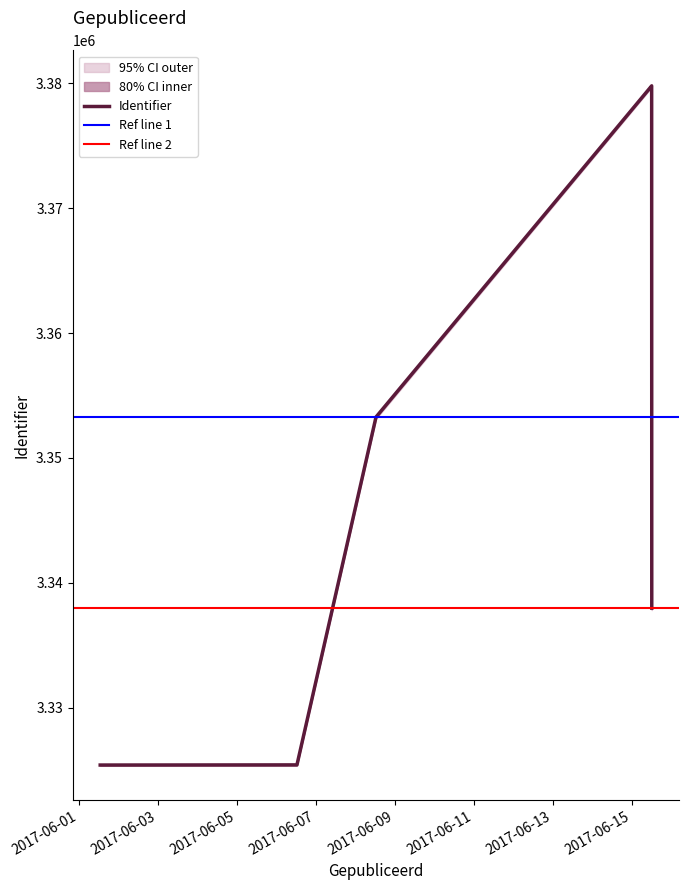

True or false: upper and outer_lower cross at least once.

False